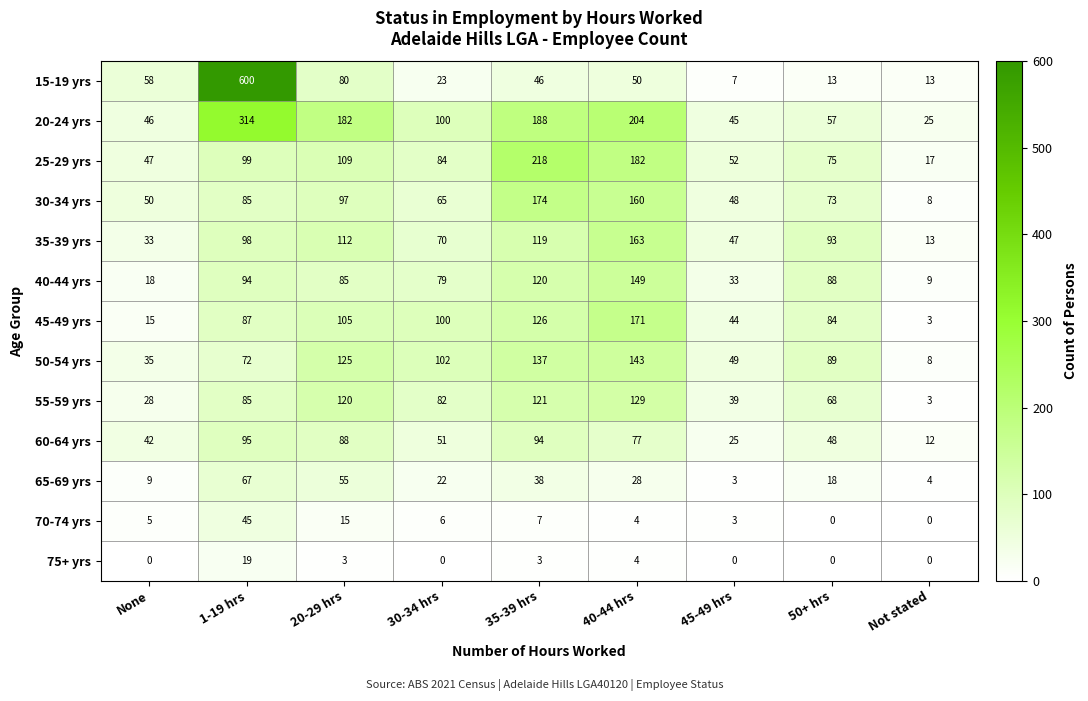

At which label does 15-19 yrs reach its peak?

1-19 hrs